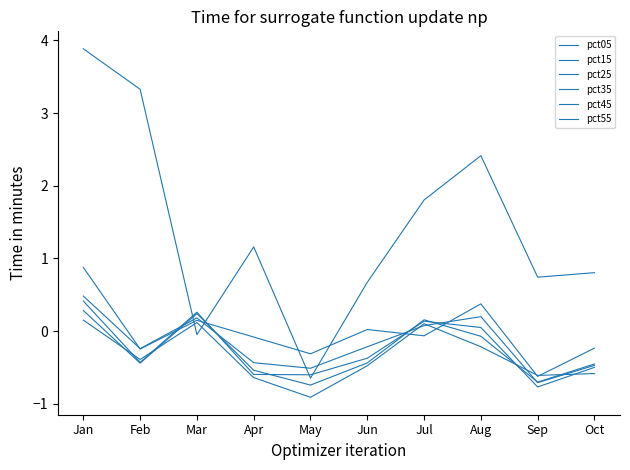

Reading right to left, what are all the values shown in this chart?

pct05: 0.8	0.7	2.4	1.8	0.7	-0.6	1.2	-0.0	3.3	3.9
pct15: -0.2	-0.6	0.4	-0.1	0.0	-0.3	-0.1	0.1	-0.2	0.9
pct25: -0.5	-0.7	0.2	0.1	-0.2	-0.5	-0.4	0.2	-0.2	0.5
pct35: -0.5	-0.8	0.1	0.1	-0.4	-0.6	-0.6	0.3	-0.4	0.4
pct45: -0.5	-0.7	-0.1	0.2	-0.4	-0.7	-0.5	0.2	-0.4	0.3
pct55: -0.6	-0.6	-0.2	0.1	-0.5	-0.9	-0.6	0.1	-0.4	0.2